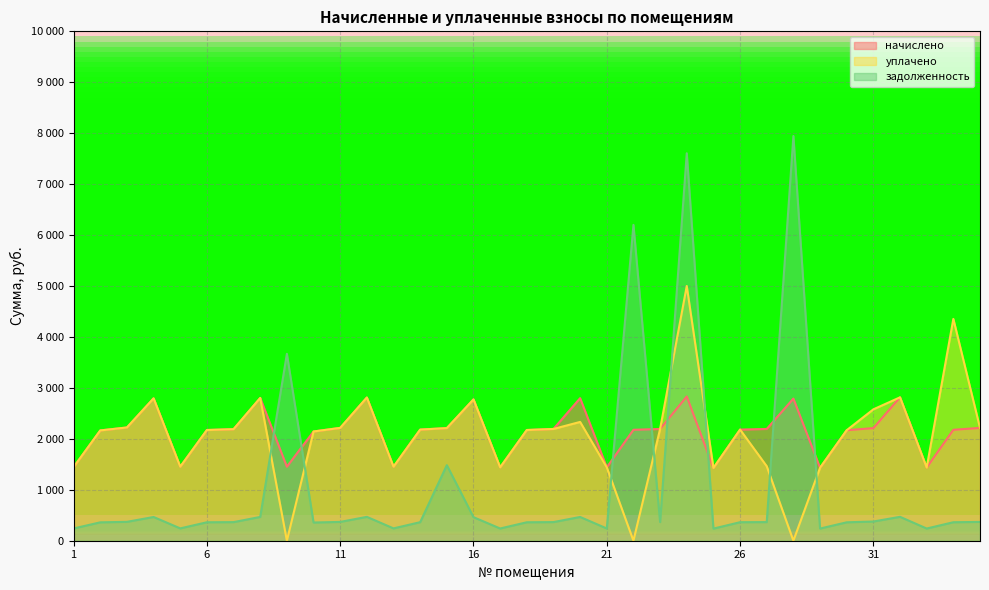

What is the maximum value shown in the chart?

7945.4